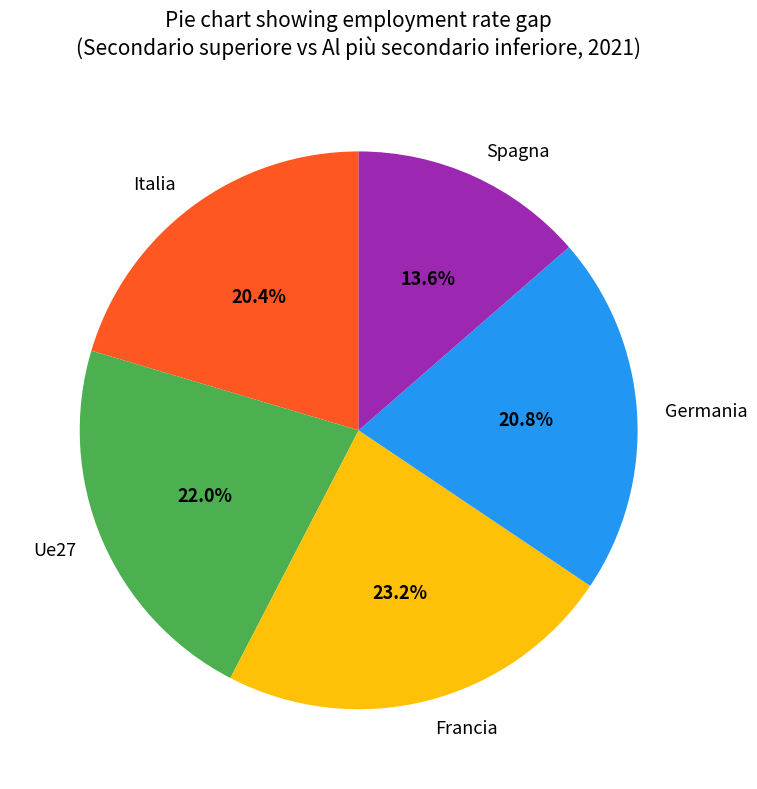

What portion of the pie excludes Ue27?

78.0%